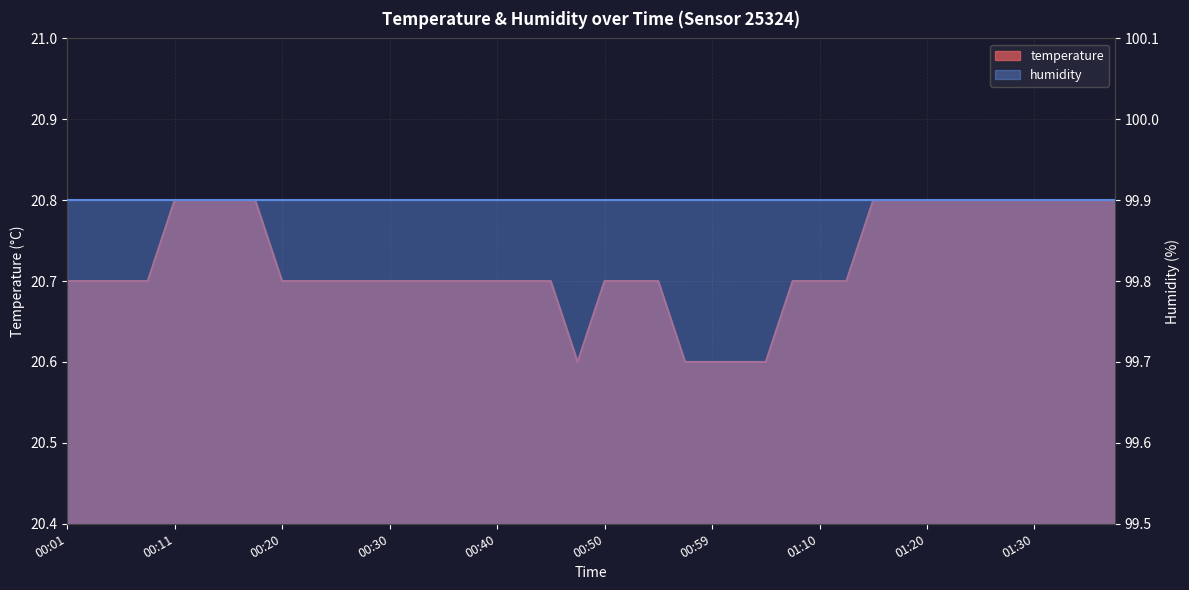

Which category has the lowest value across all series?

00:47